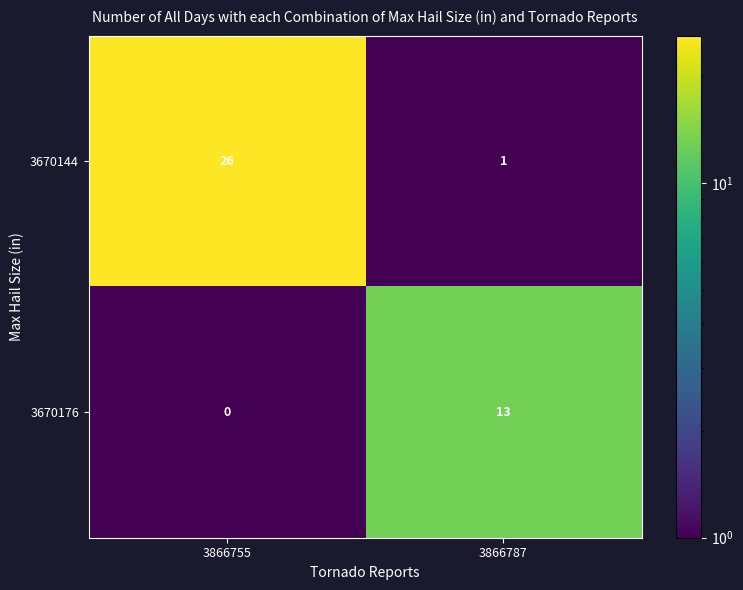

How many values in the 3670176 series are below 13?

1